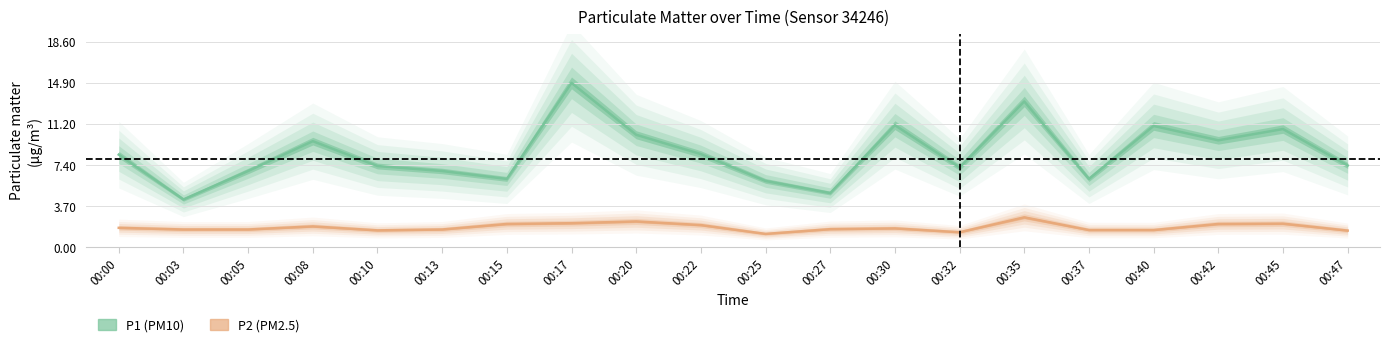

What is the total value across all series at 00:13?

8.5